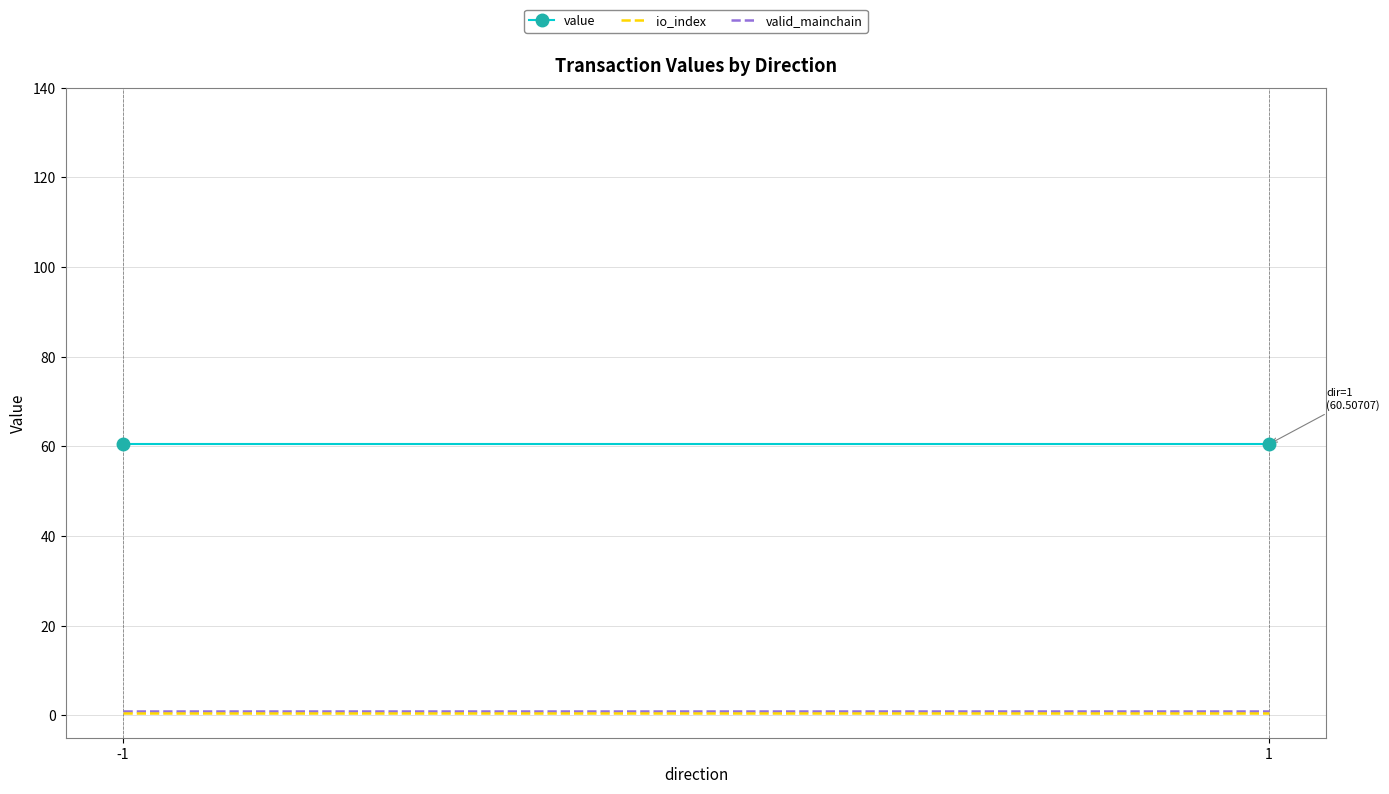

How many lines are shown in the chart?

3